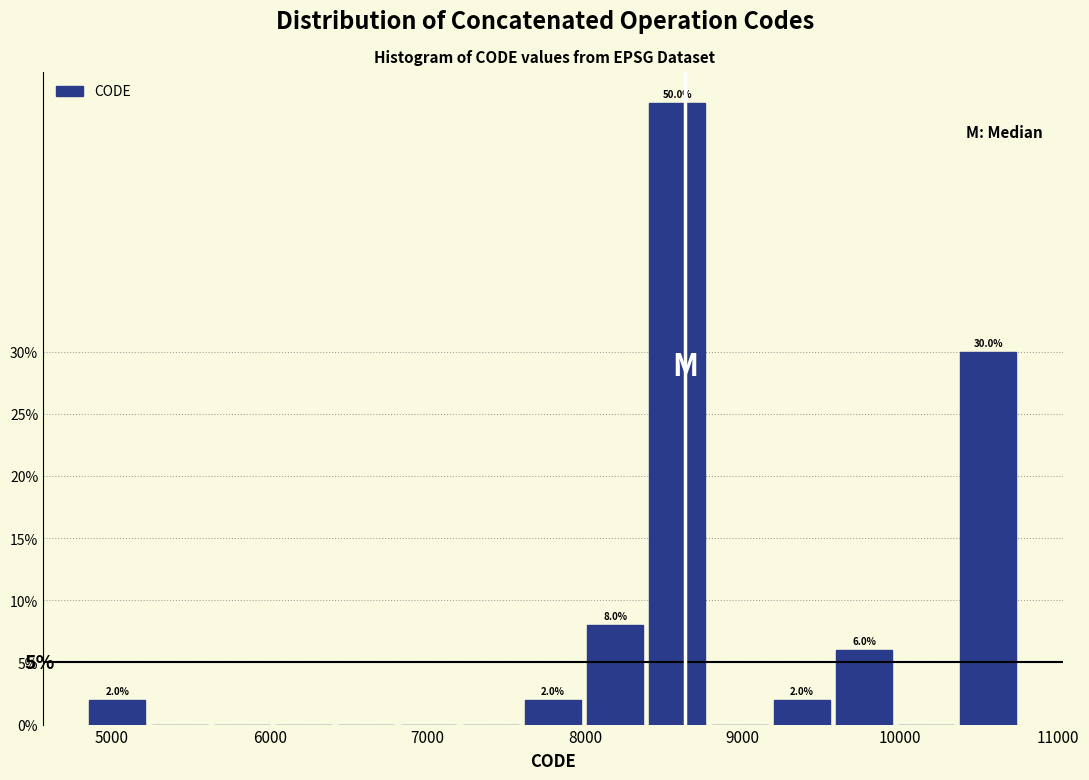

Around what value on the x-axis is the tallest bar? Give the approximate position of its centre, as read against the axis.

8600